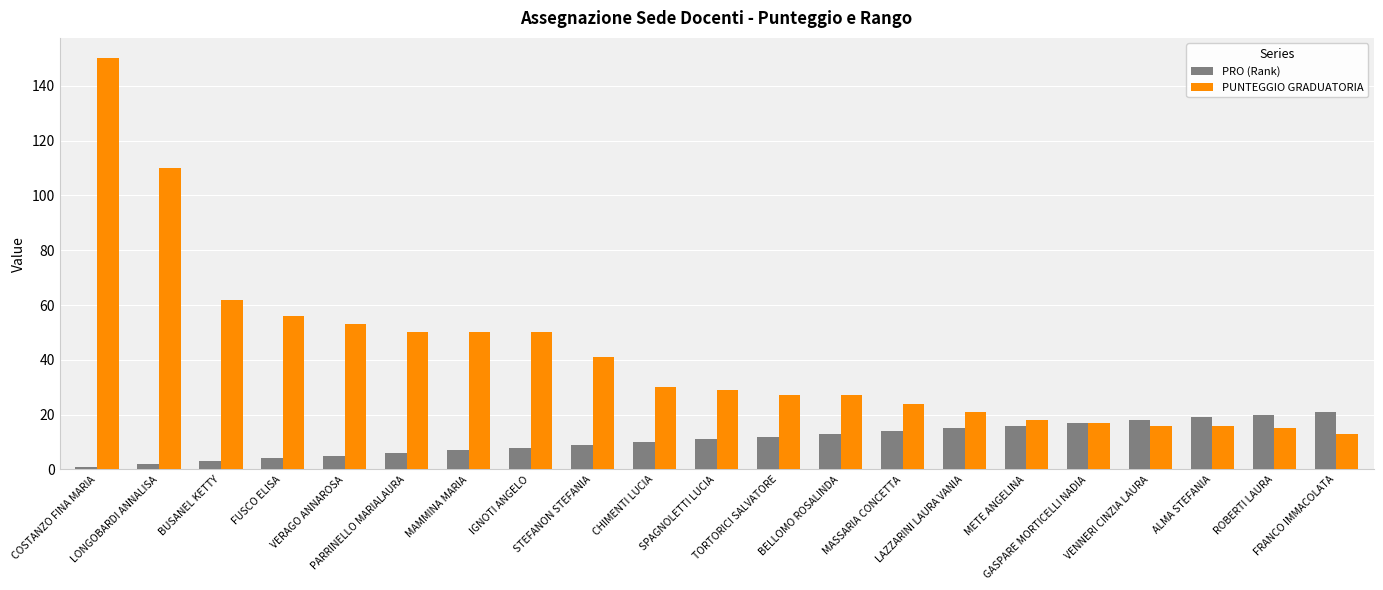

What is the average value of the PUNTEGGIO GRADUATORIA series?

42